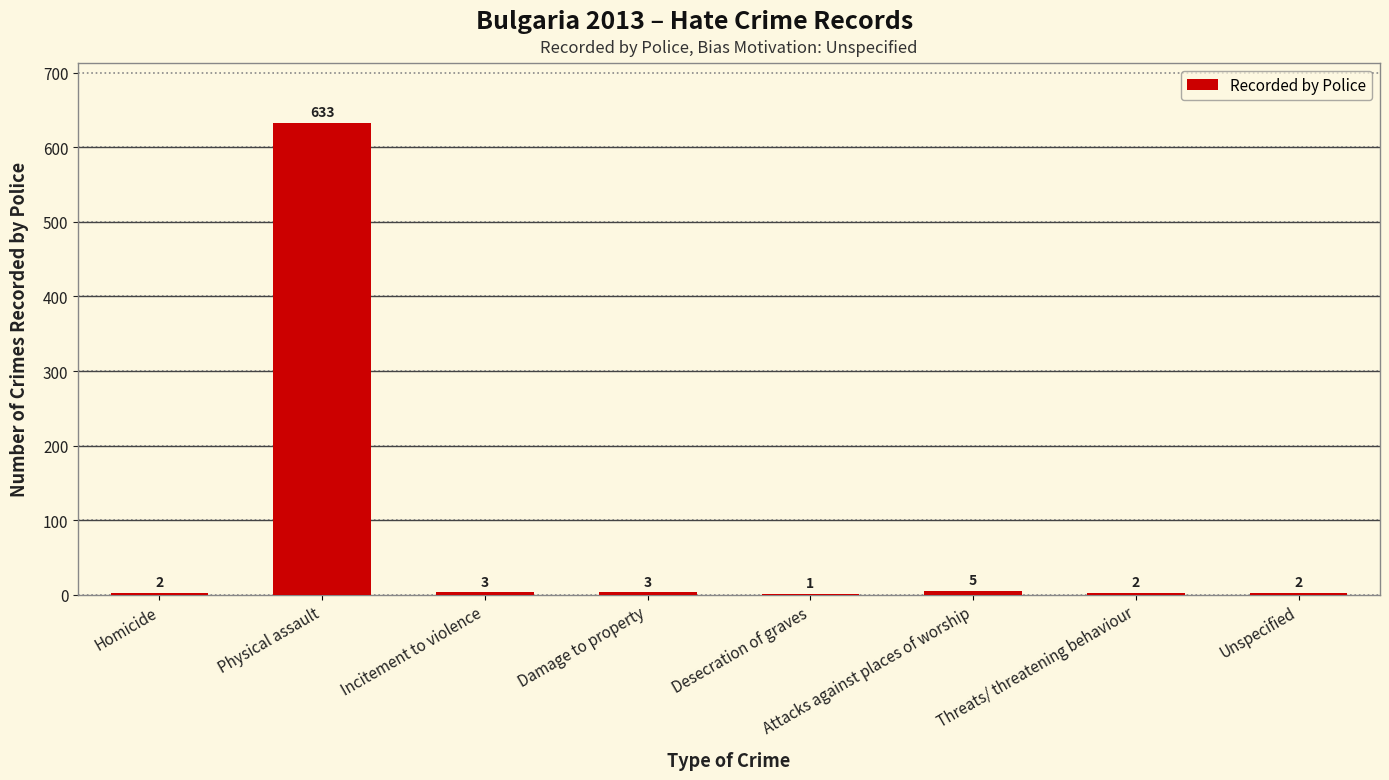

What is the maximum value shown in the chart?

633